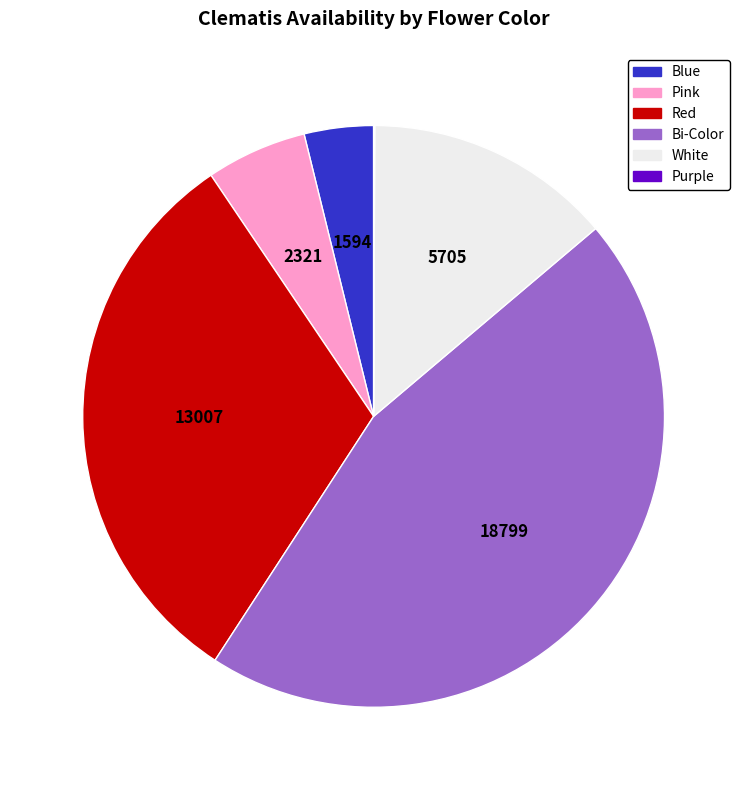

The Pink slice represents 6% of the pie. True or false?

True